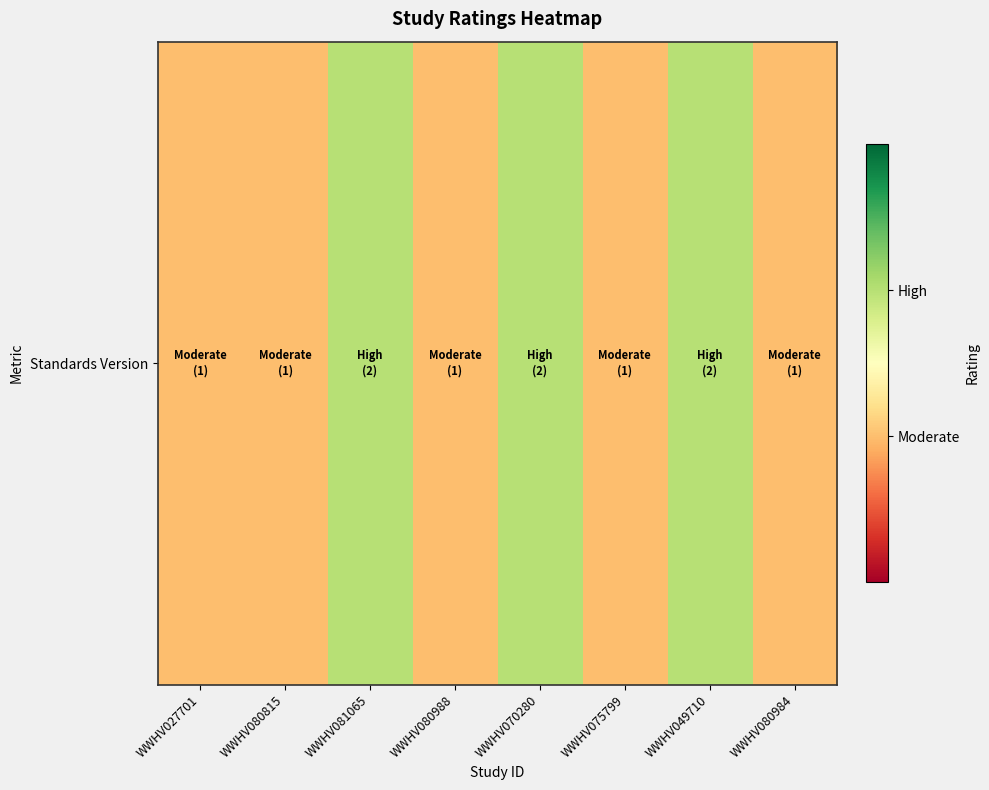

What is the sum of all values?

11